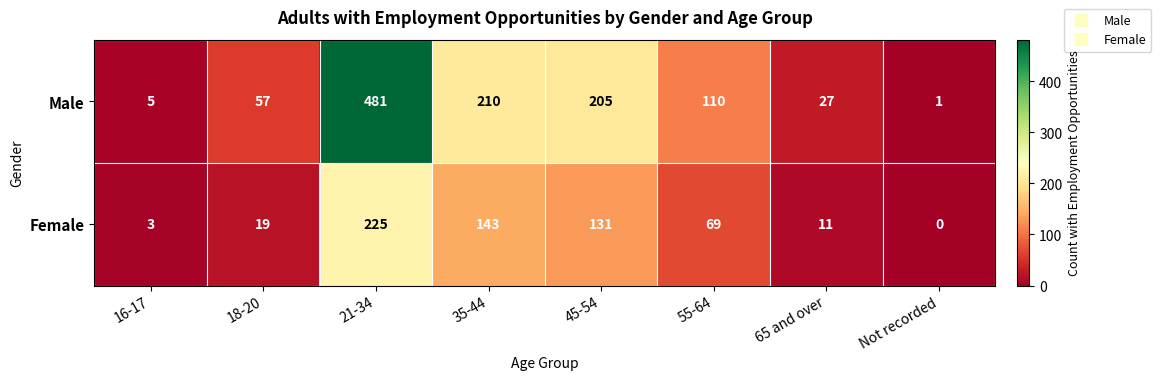

The value of Male at 35-44 is 210. True or false?

True